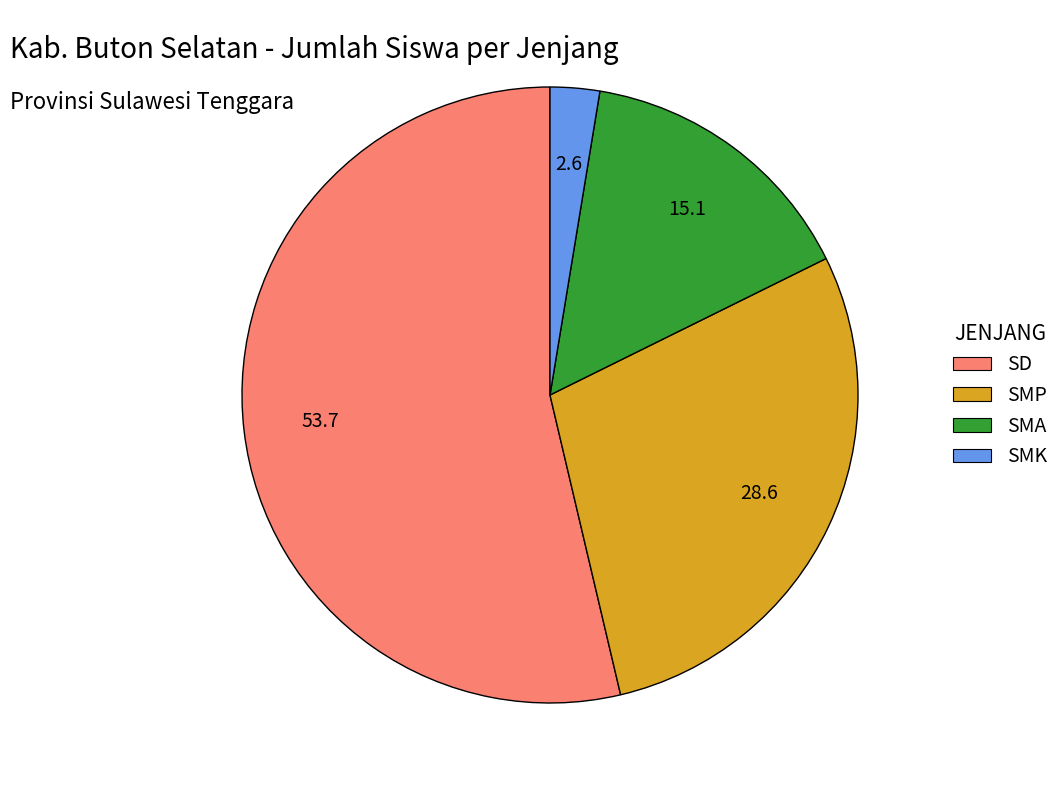

Approximately how many times larger is the value at SD compared to SMA?

3.6